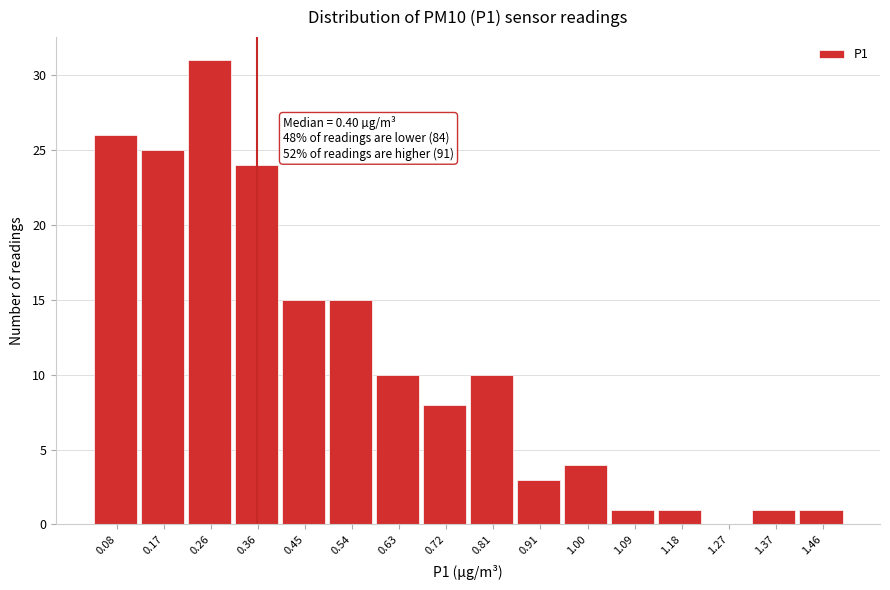

Reading left to right, what are all the values shown in this chart?

0.08=26	0.17=25	0.26=31	0.36=24	0.45=15	0.54=15	0.63=10	0.72=8	0.81=10	0.91=3	1.00=4	1.09=1	1.18=1	1.27=0	1.37=1	1.46=1